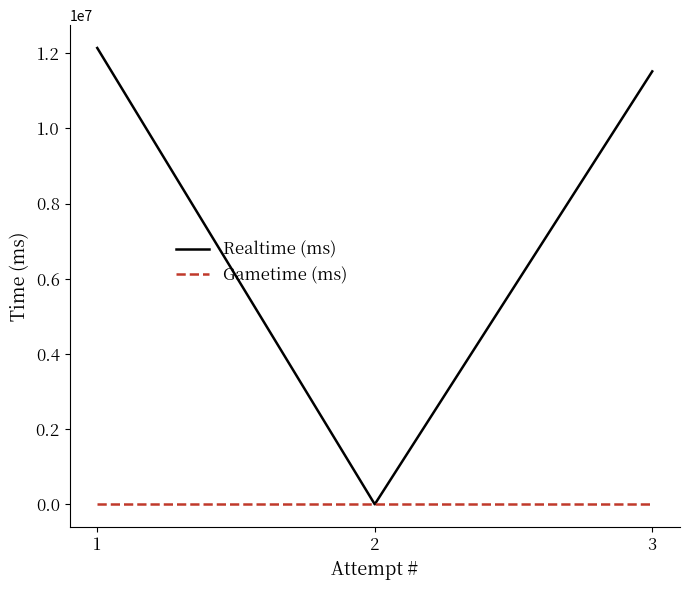

Reading right to left, transcribe all the data shown in this chart.

Realtime (ms): 3=11517269	2=0	1=12139435
Gametime (ms): 3=0	2=0	1=0